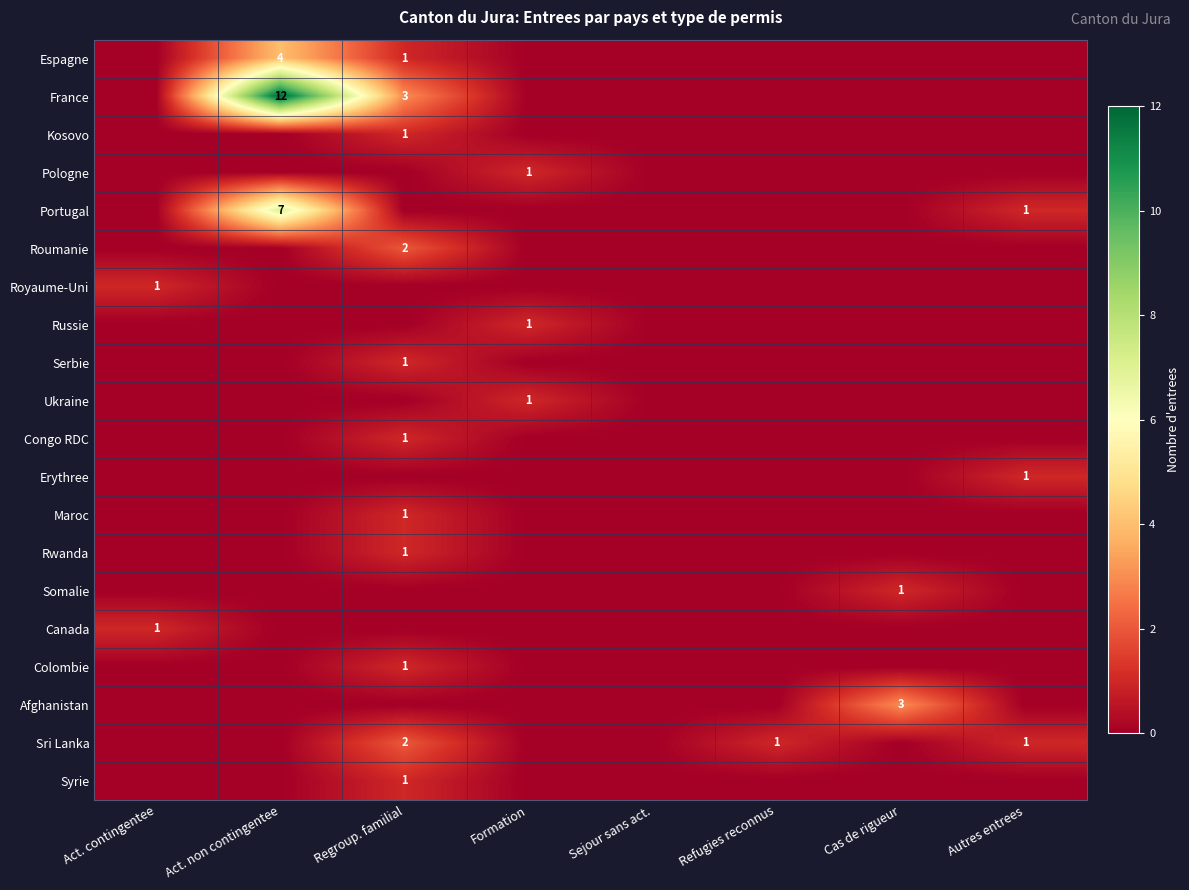

Count the Somalie values in the range 0 to 1.

8